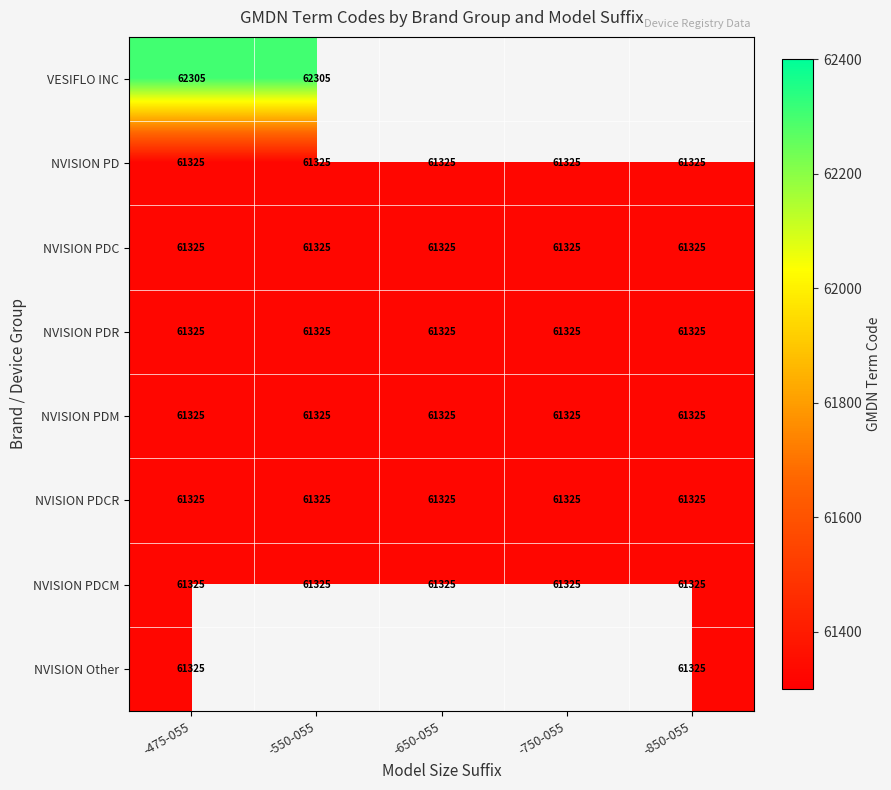

What is the sum of all NVISION PDC values?

306625